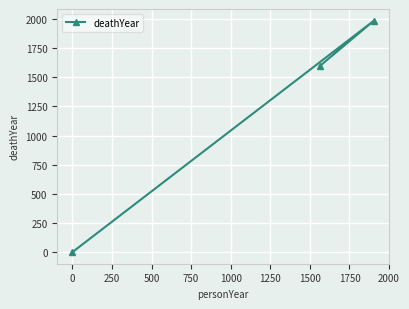

What is the difference between the maximum and minimum values?

1987